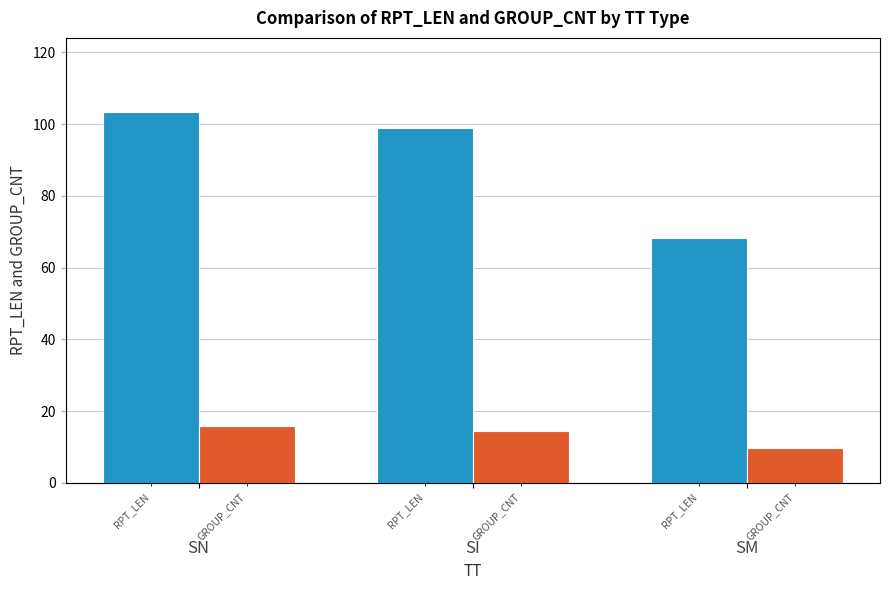

Which label corresponds to the largest value in the chart?

SN